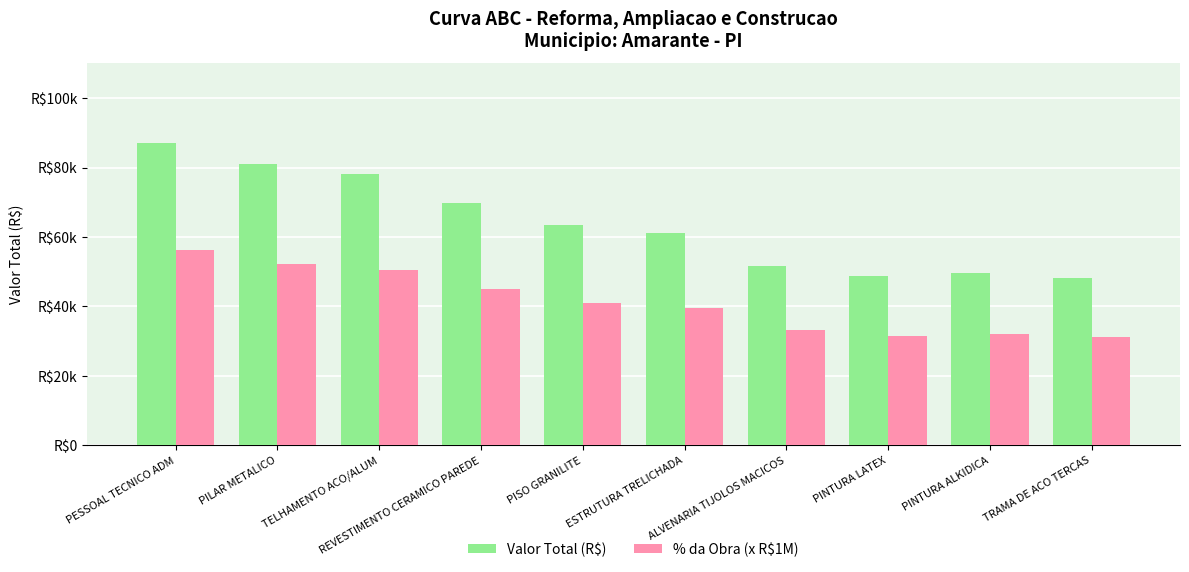

Which label corresponds to the largest value in the chart?

PESSOAL TECNICO ADM